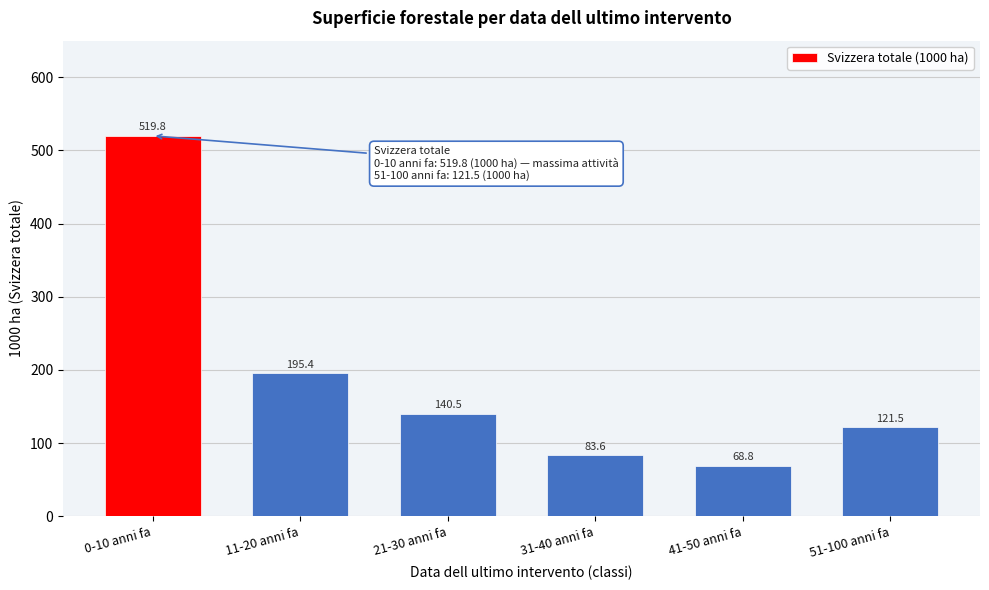

Reading left to right, extract all data points from this chart.

519.8	195.4	140.5	83.6	68.8	121.5